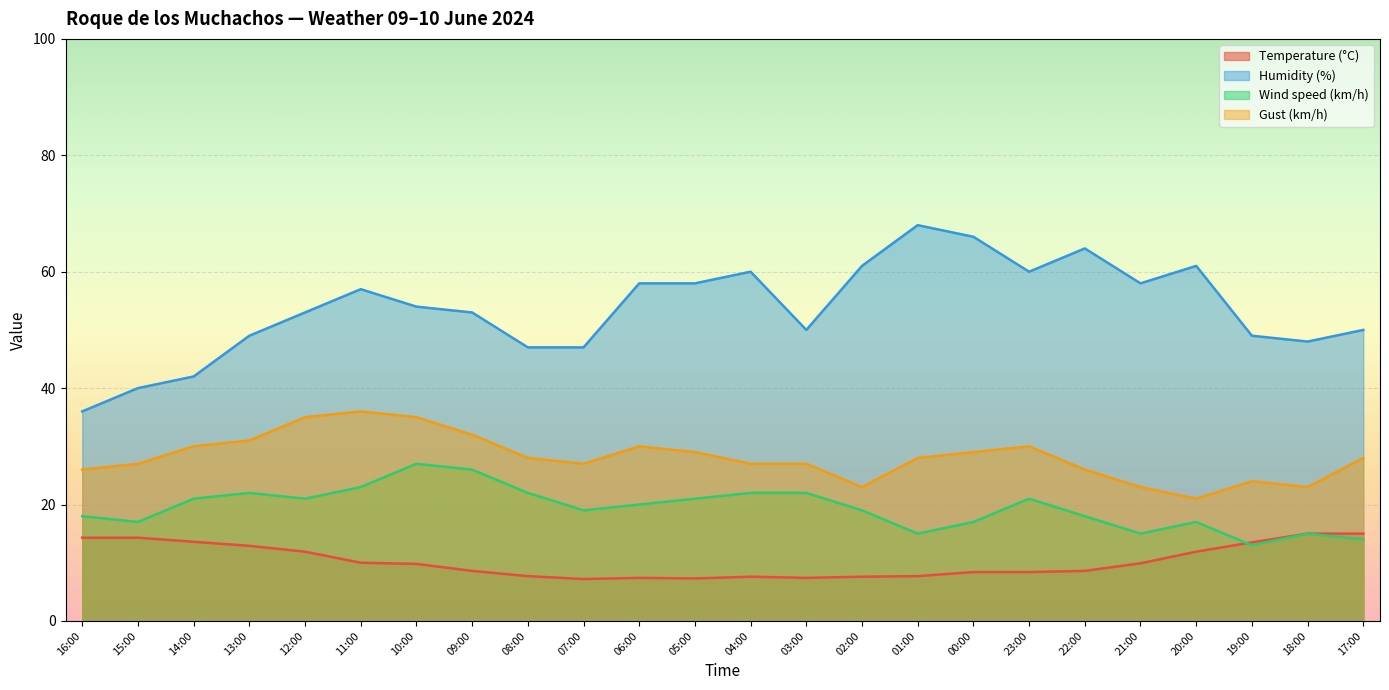

What is the spread (max minus min) of values at 06:00?

50.6